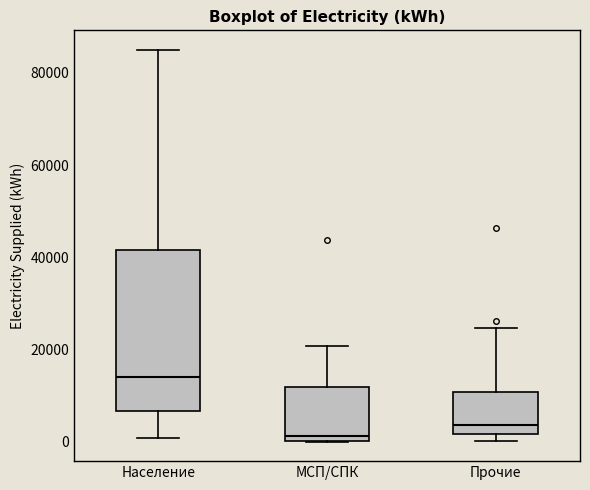

Where does the upper whisker of the box for Прочие end on the y-axis? The values are not printed on the chart, so give them approximately, as read against the axis.

24000